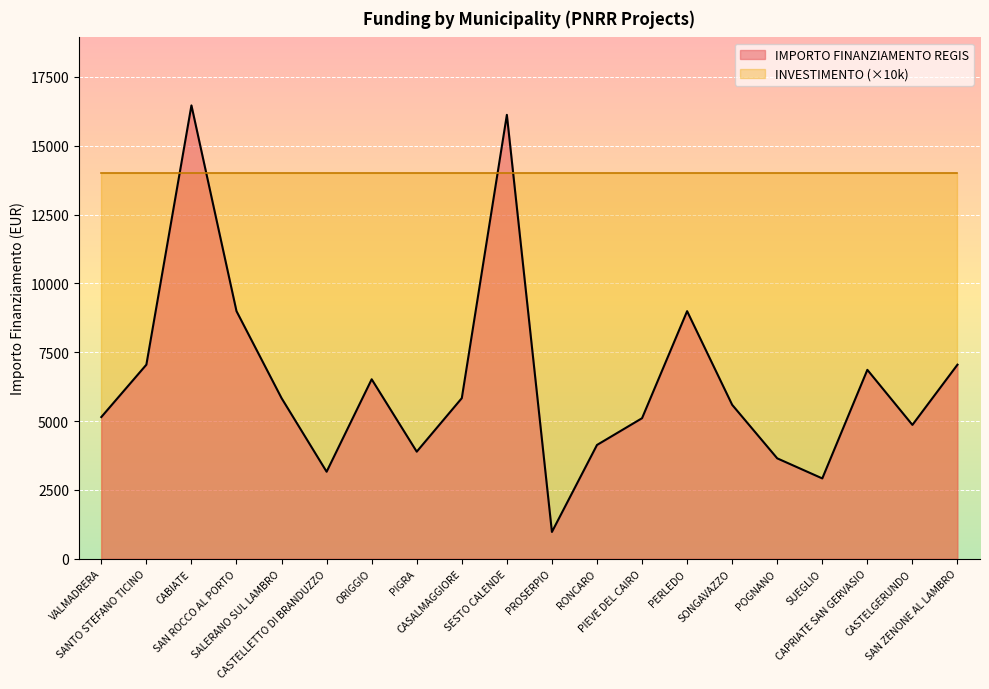

Rank the categories by value from lowest to highest.

PROSERPIO, SUEGLIO, CASTELLETTO DI BRANDUZZO, POGNANO, PIGRA, RONCARO, CASTELGERUNDO, PIEVE DEL CAIRO, VALMADRERA, SONGAVAZZO, CASALMAGGIORE, SALERANO SUL LAMBRO, ORIGGIO, CAPRIATE SAN GERVASIO, SANTO STEFANO TICINO, SAN ZENONE AL LAMBRO, SAN ROCCO AL PORTO, PERLEDO, SESTO CALENDE, CABIATE